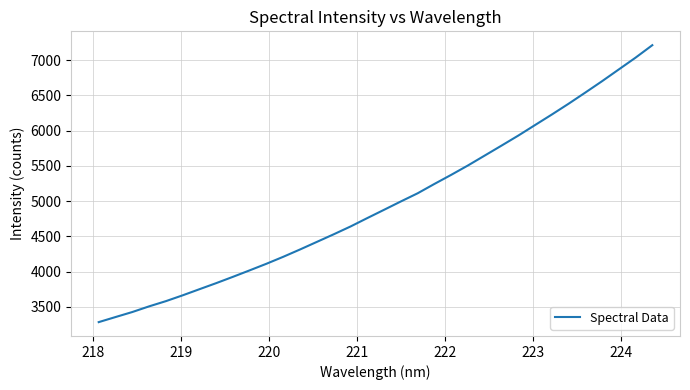

What is the smallest value displayed?

3283.6